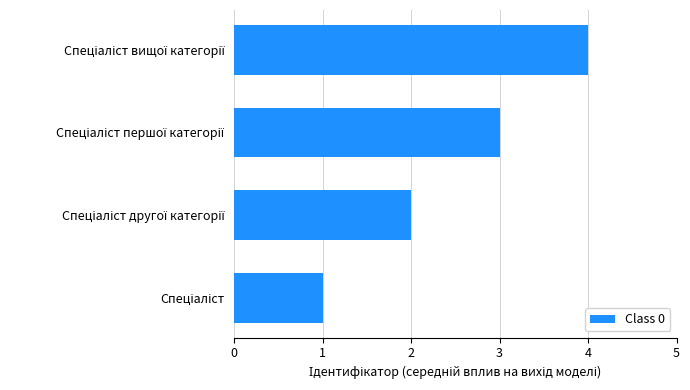

What is the sum of all values?

10